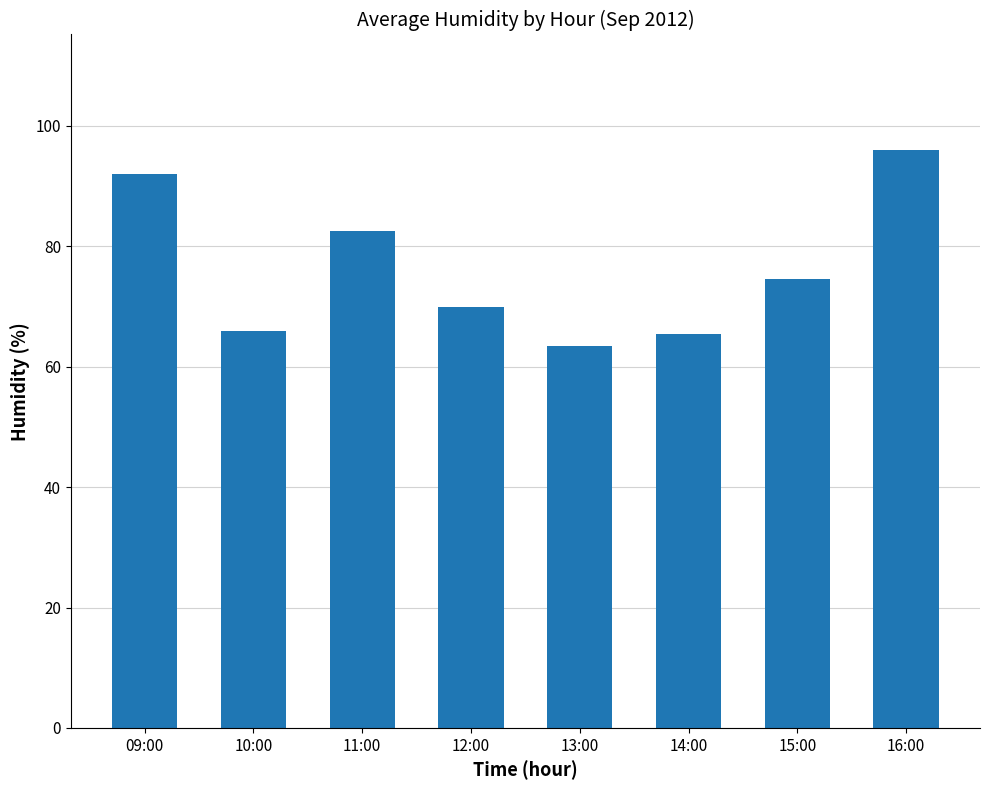

What is the ratio of the value at 09:00 to the value at 11:00?

1.1